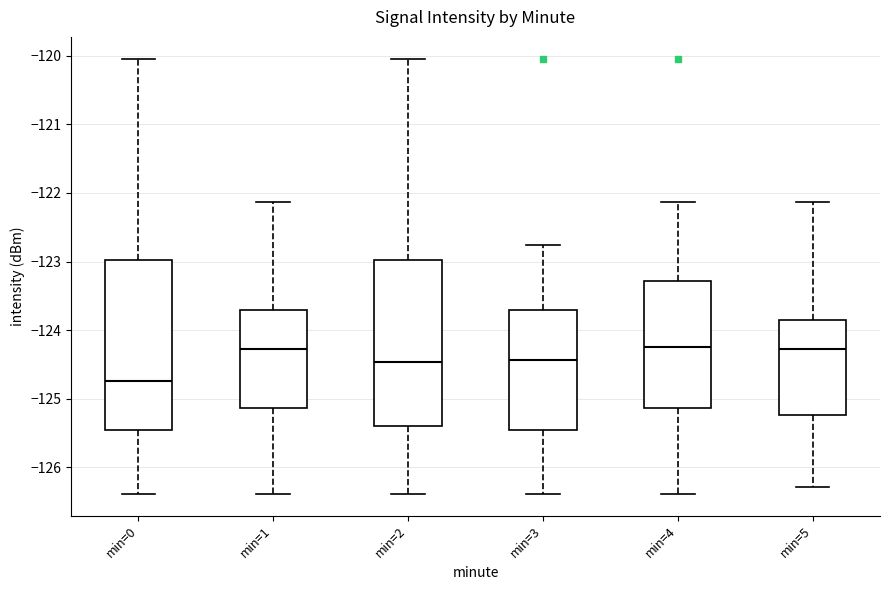

Where is the lower edge of the box for min=3 on the y-axis? The values are not printed on the chart, so give them approximately, as read against the axis.

-125.5